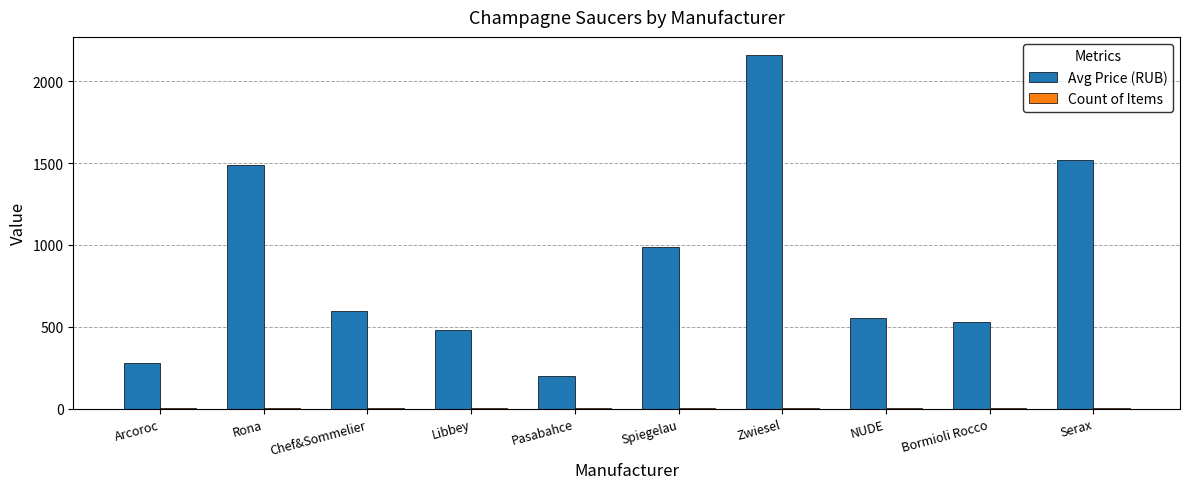

Which series changed the most between Pasabahce and Serax?

Avg Price (RUB)